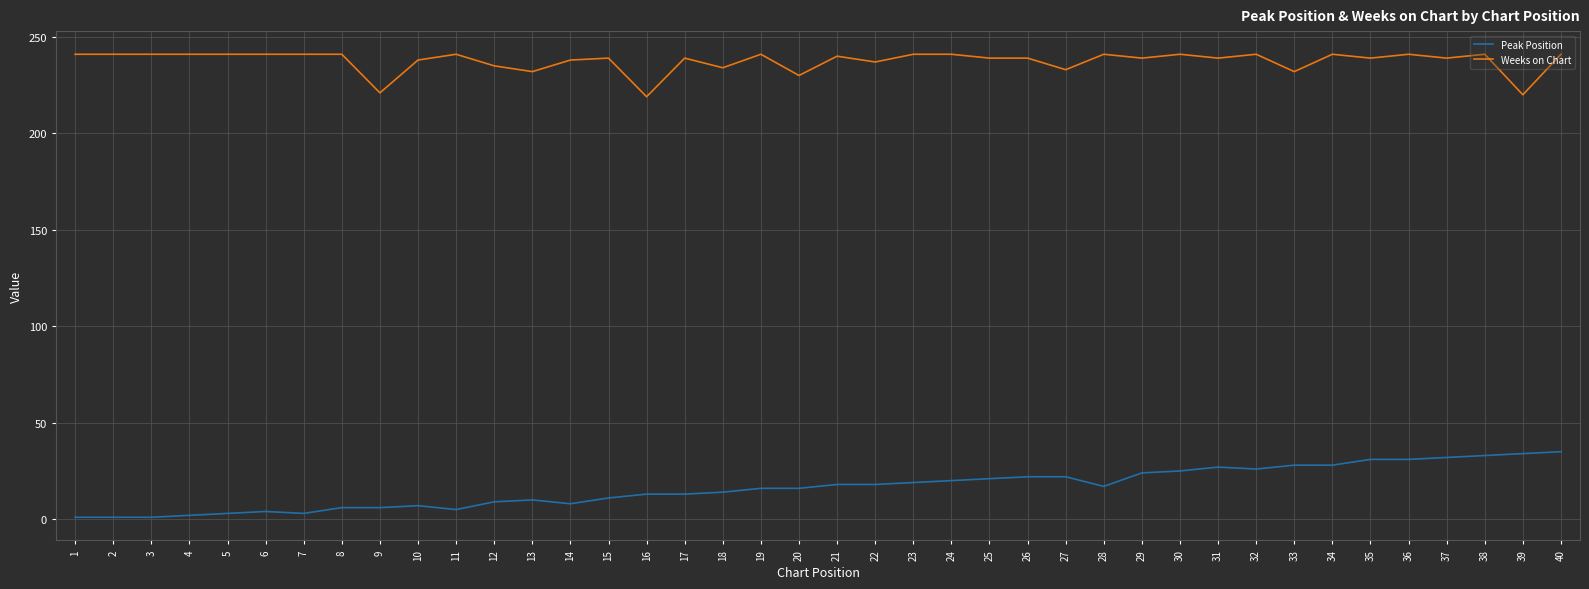

True or false: Weeks on Chart has more than 0 interior local peaks.

True